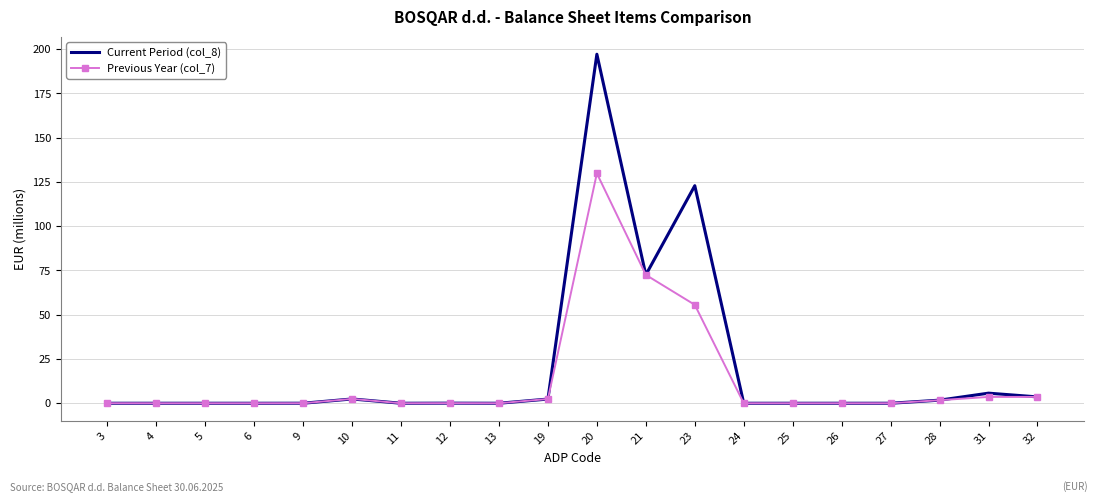

Rank the series at 20 from highest to lowest value.

Current Period (col_8), Previous Year (col_7)